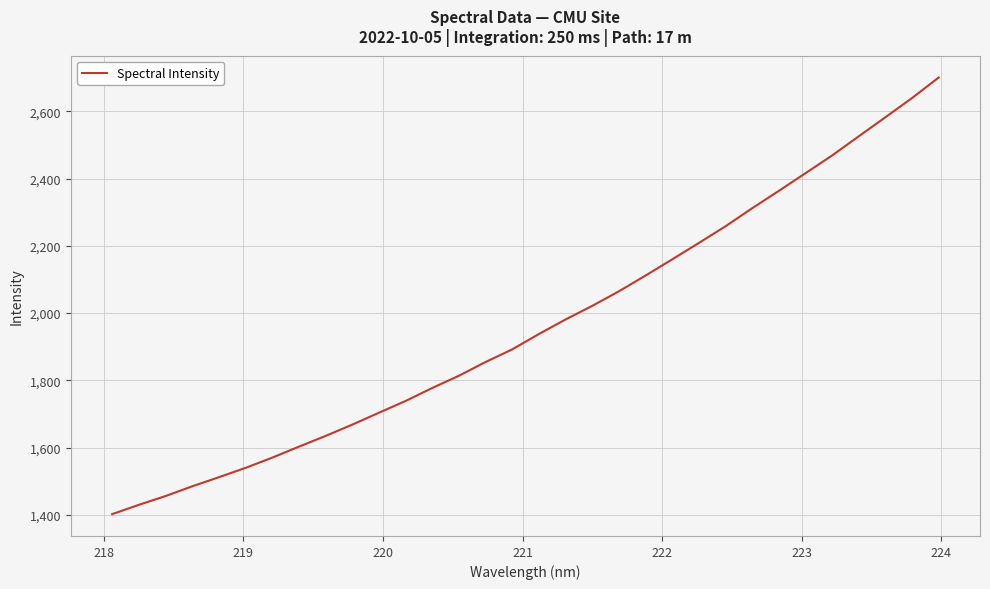

What is the difference between the maximum and minimum values?

1298.9